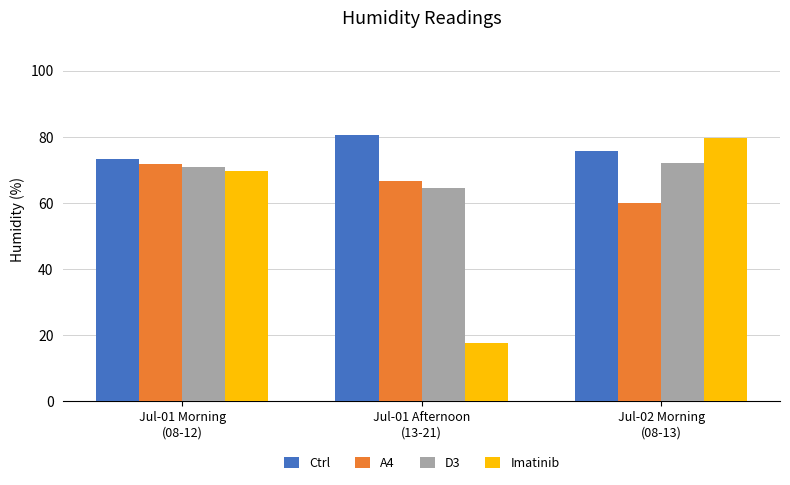

Count the number of data series in this chart.

4